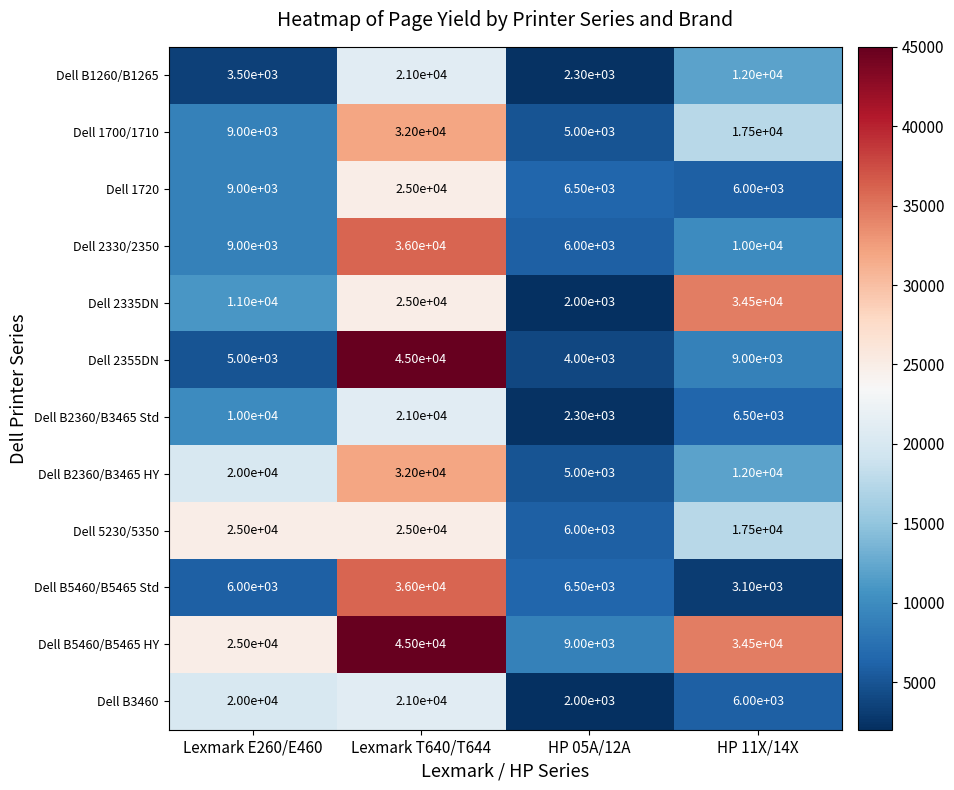

Between HP 05A/12A and HP 11X/14X, which series saw the biggest shift?

Dell 2335DN